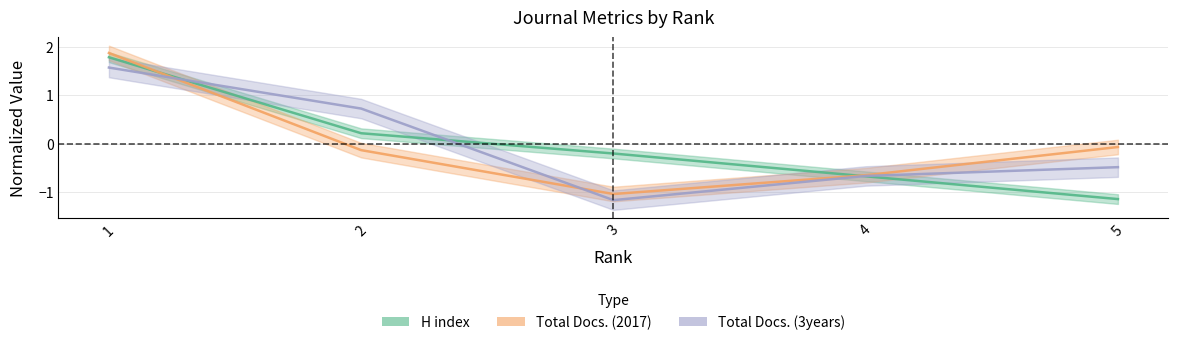

Is it true that Total Docs. (2017) equals -0.1 at 2?

True